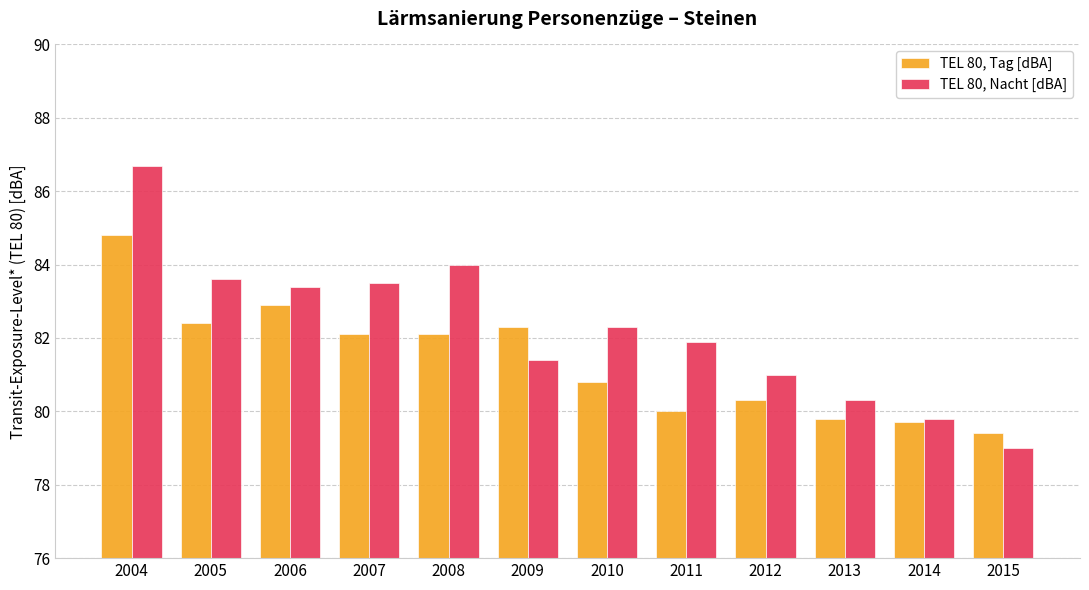

What is the average value of the TEL 80, Tag [dBA] series?

81.4